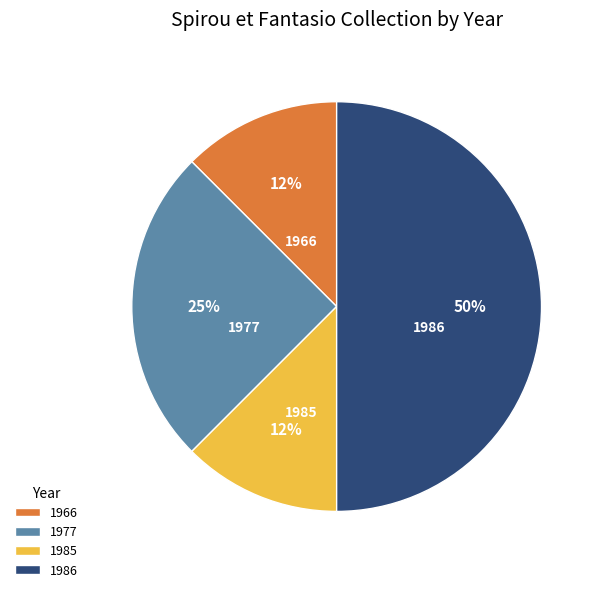

Which has a higher value, 1966 or 1986?

1986